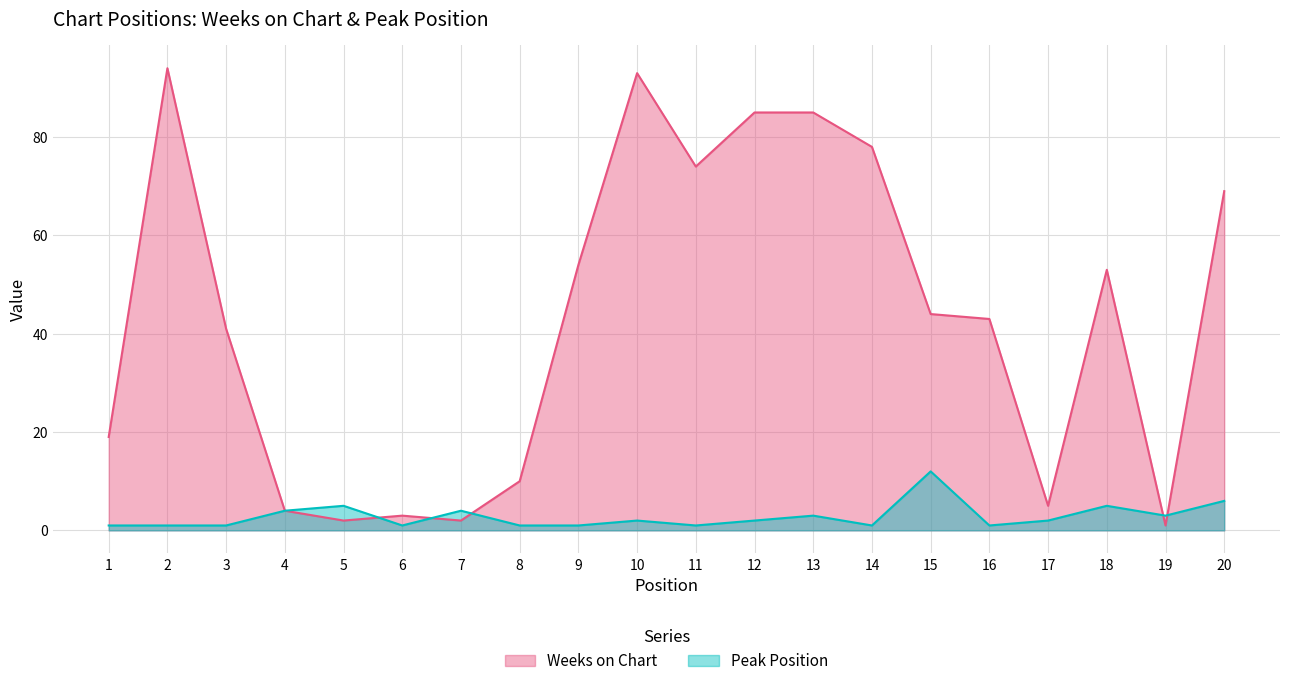

Between which two adjacent categories do Peak Position and Weeks on Chart first intersect?

5 and 6